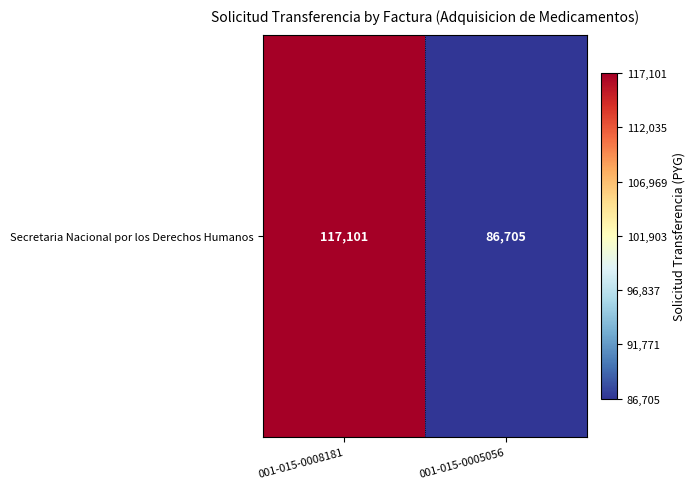

Where is the data nearest to the value 101903?

001-015-0008181